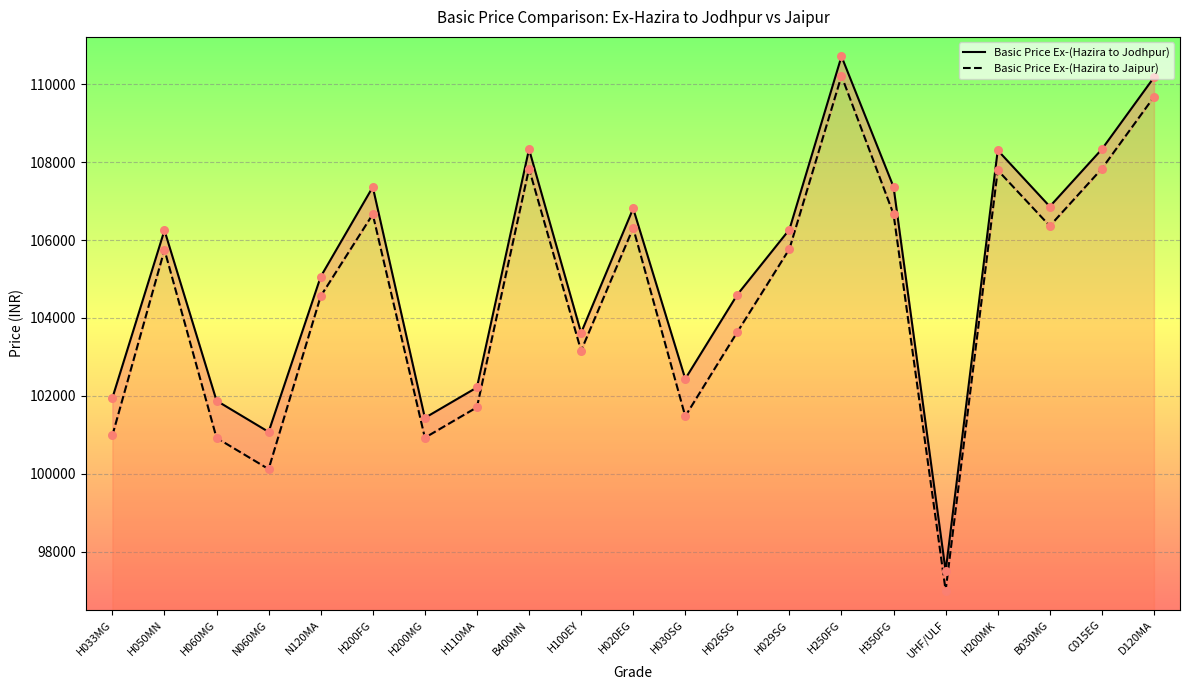

Is the value of Basic Price Ex-(Hazira to Jodhpur) at H350FG greater than the value of Basic Price Ex-(Hazira to Jaipur) at H050MN?

Yes